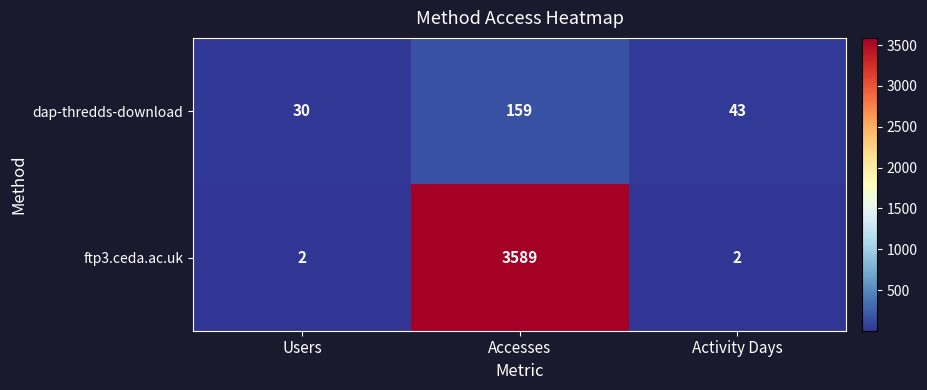

Reading left to right, extract all data points from this chart.

dap-thredds-download: Users=30	Accesses=159	Activity Days=43
ftp3.ceda.ac.uk: Users=2	Accesses=3589	Activity Days=2